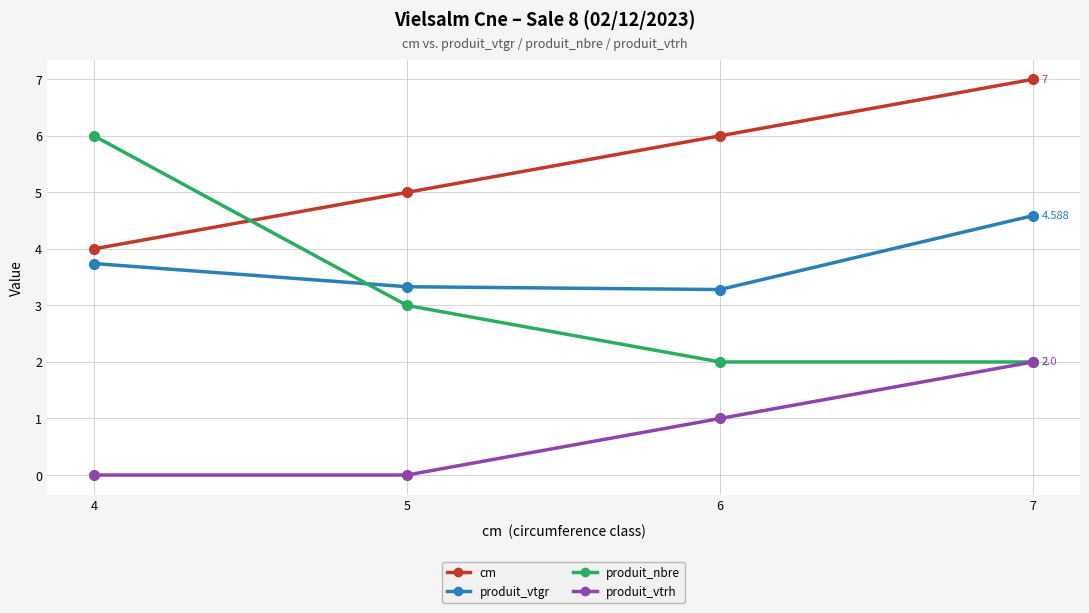

What are all the series names shown in the legend?

cm, produit_vtgr, produit_nbre, produit_vtrh